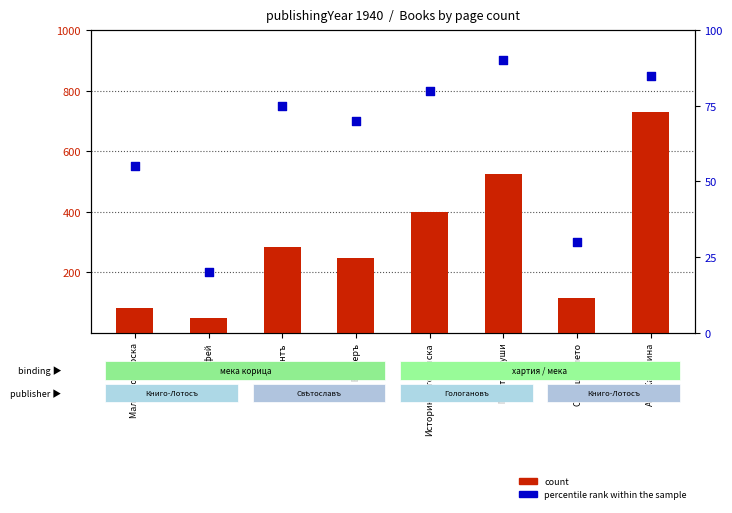

What are all the series names shown in the legend?

count, percentile rank within the sample